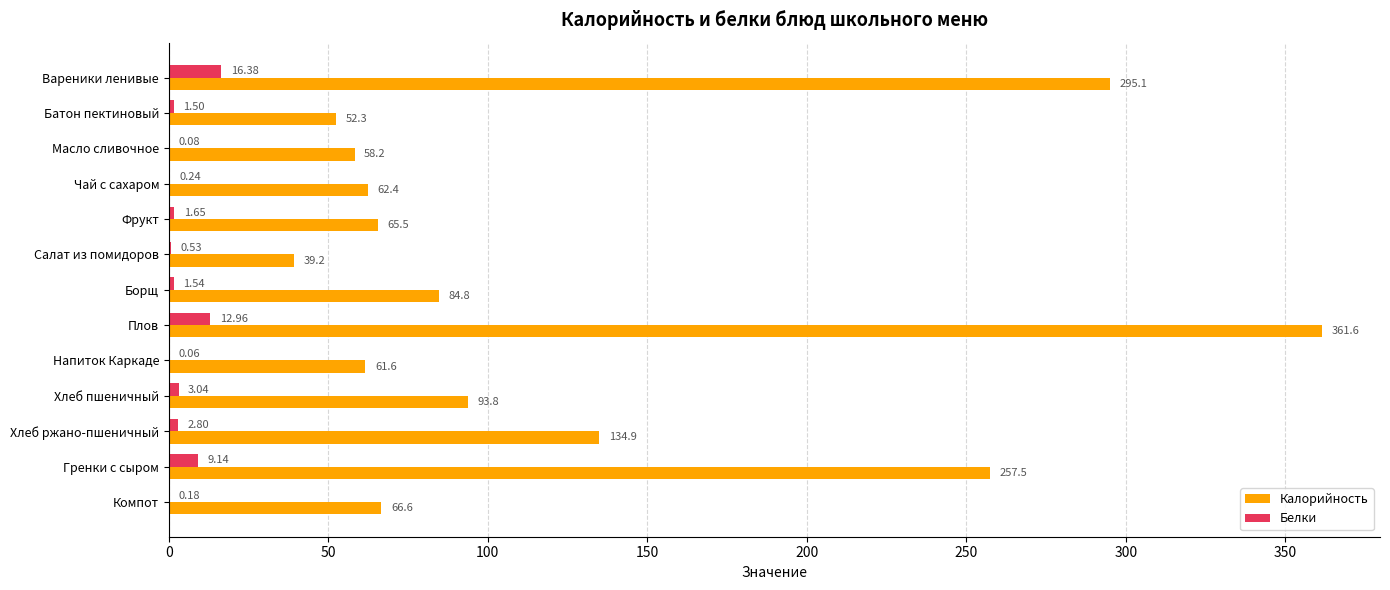

What is the total value across all series at Вареники ленивые?

311.5